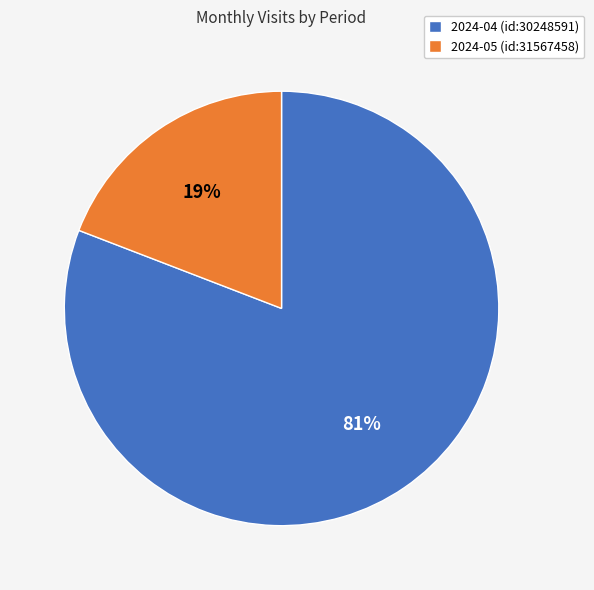

To the nearest percent, what portion does 2024-04 (id:30248591) represent?

81%